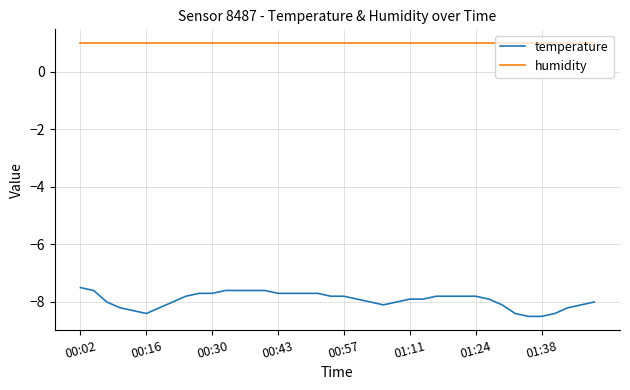

True or false: humidity and temperature cross at least once.

False